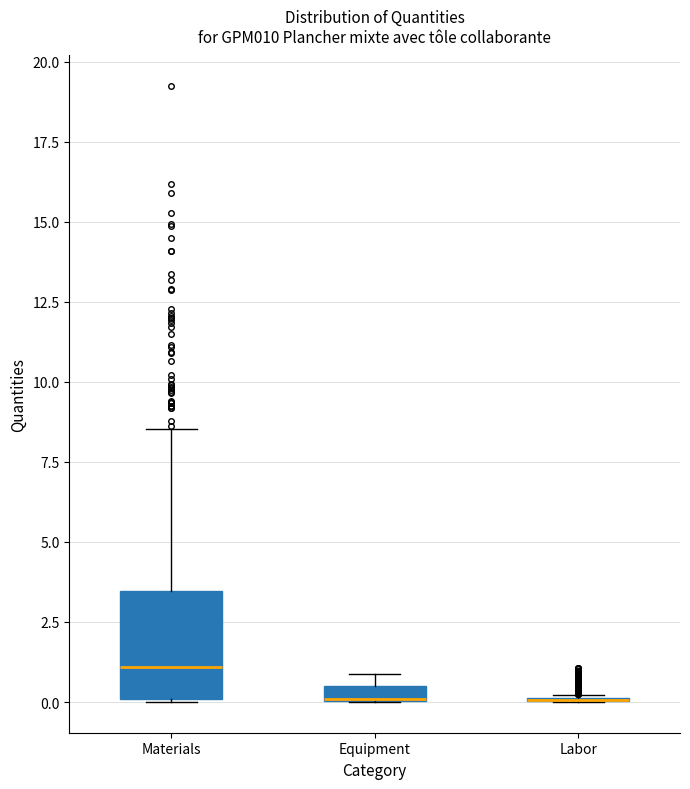

Which box is the tallest, from its lower edge to its upper edge?

Materials